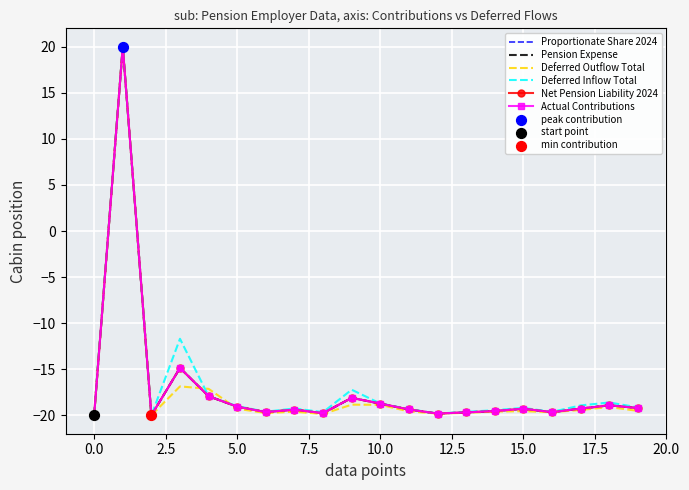

What is the lowest value of the Pension Expense series?

-20.0